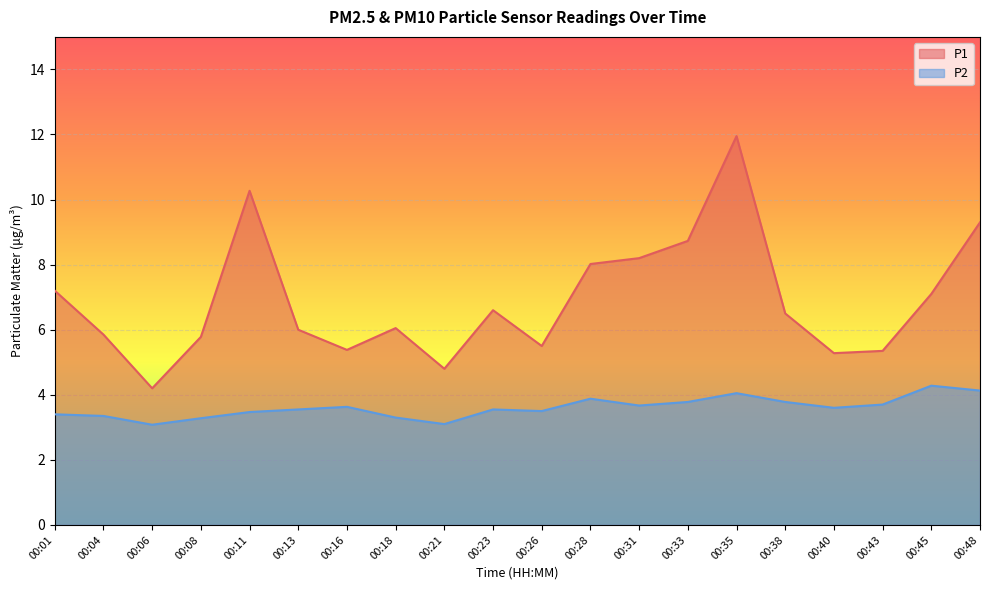

Where is P2 nearest to the value 3?

00:06